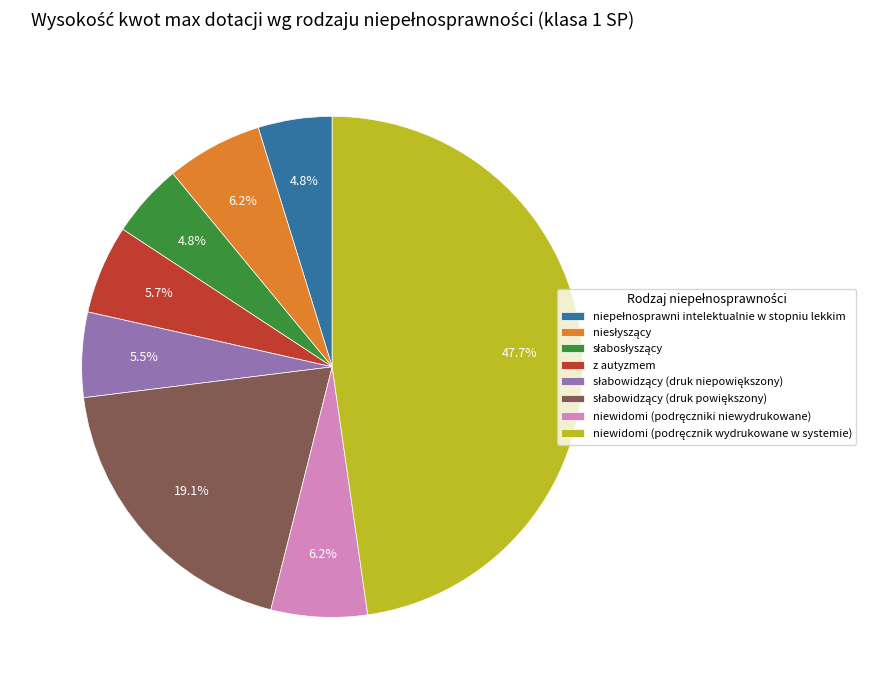

Is there a majority slice in this chart?

No